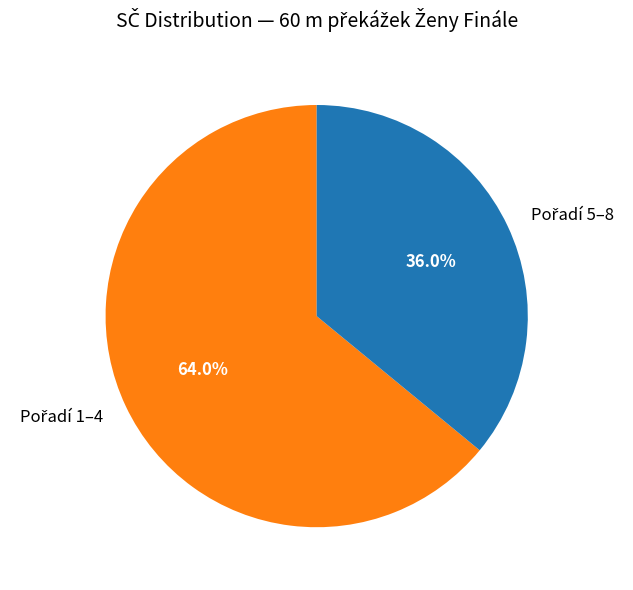

Does any single category account for the majority?

Yes